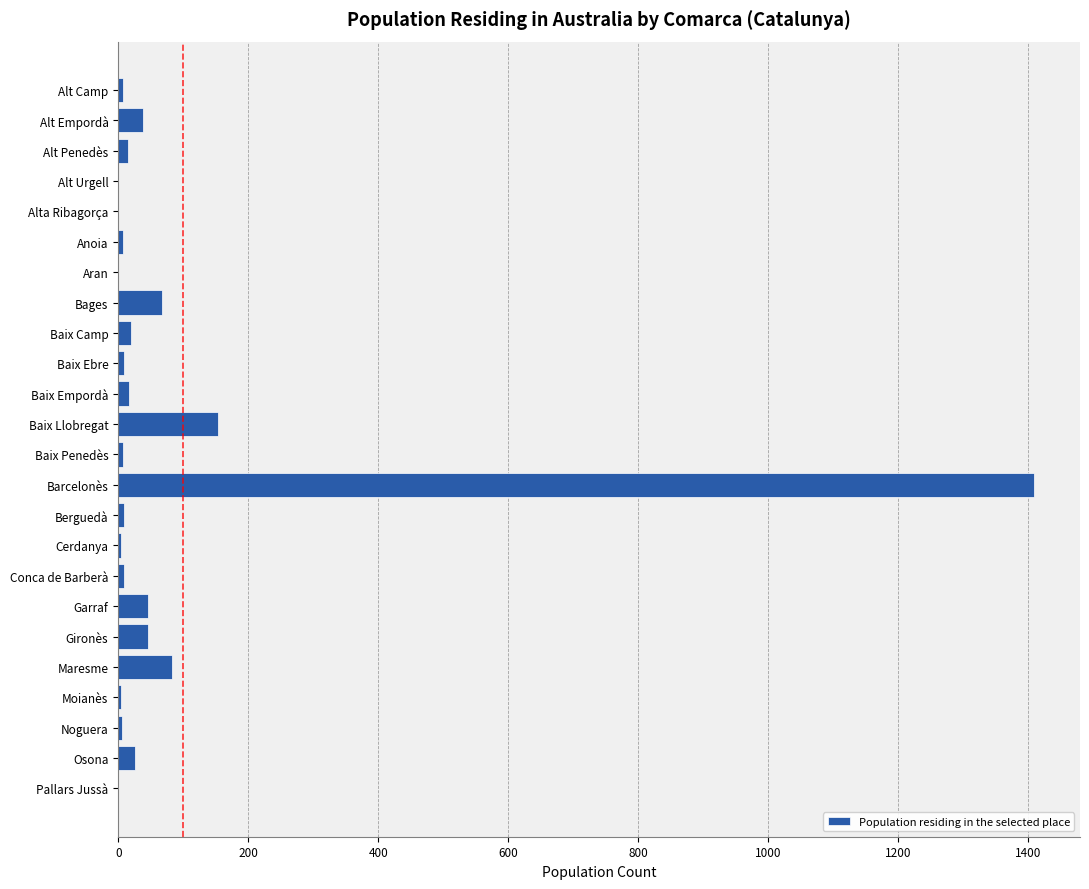

What is the sum of all values?

1986